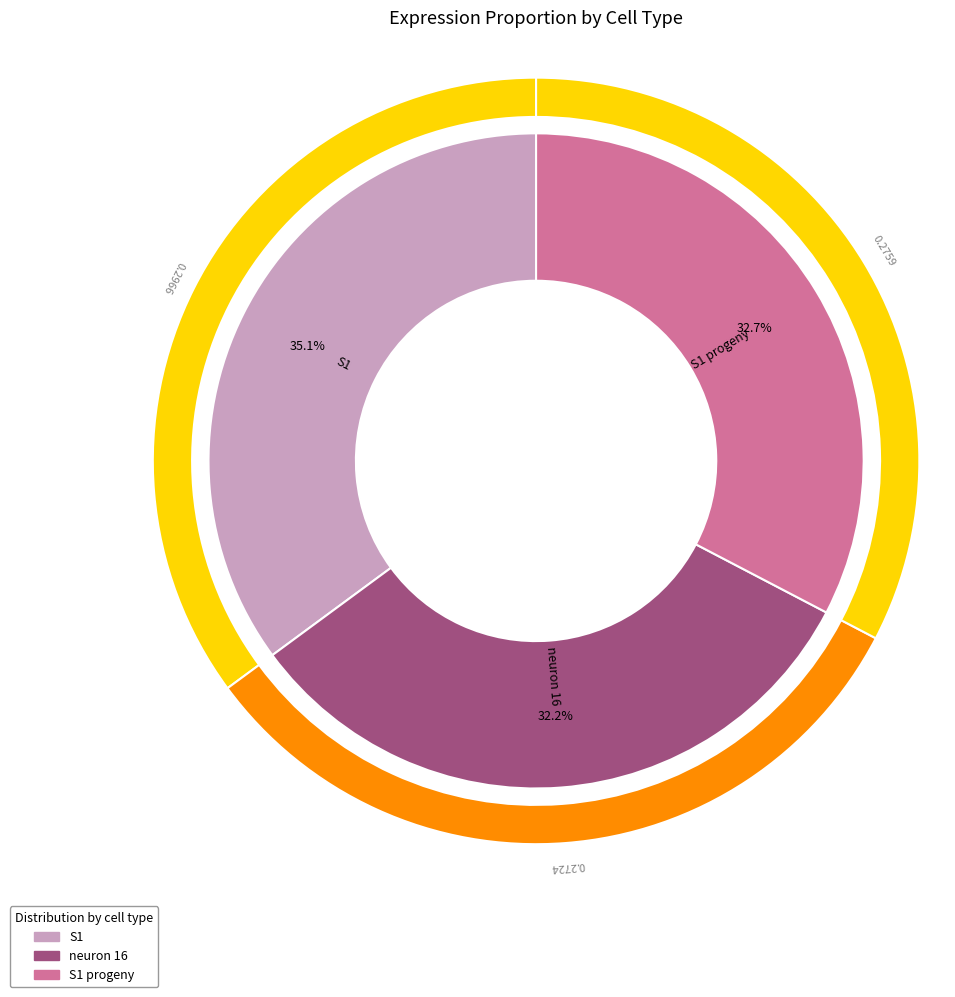

To the nearest percent, what is the average slice percentage?

33%